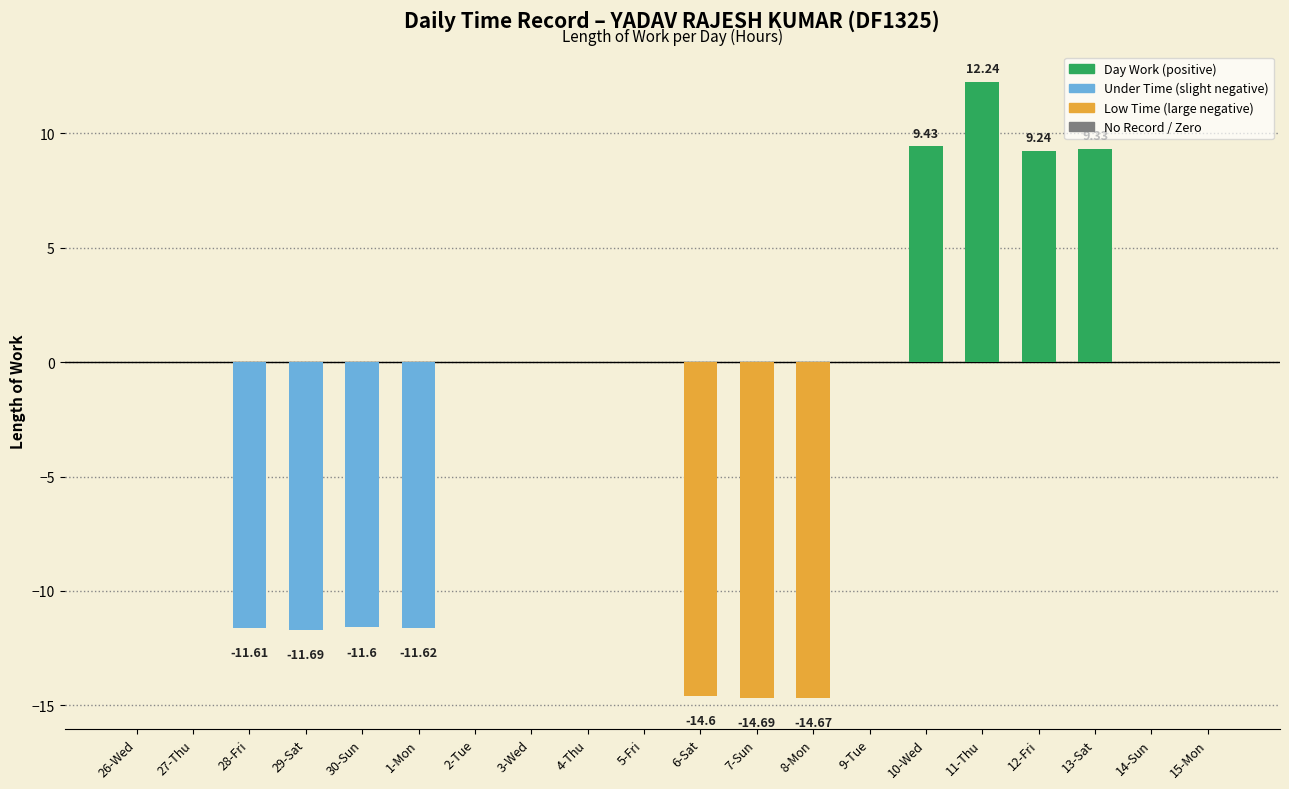

What is the average value?

-2.5